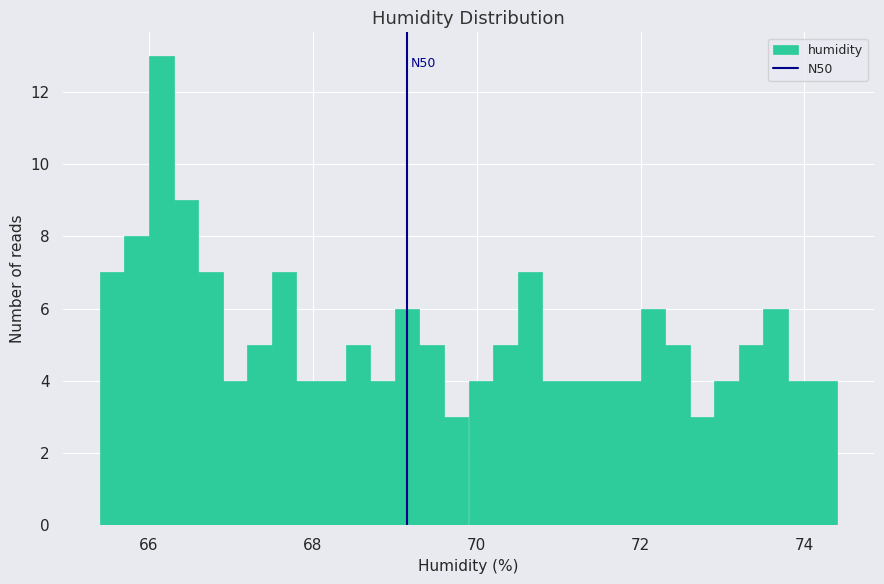

Around what value on the x-axis is the tallest bar? Give the approximate position of its centre, as read against the axis.

66.2